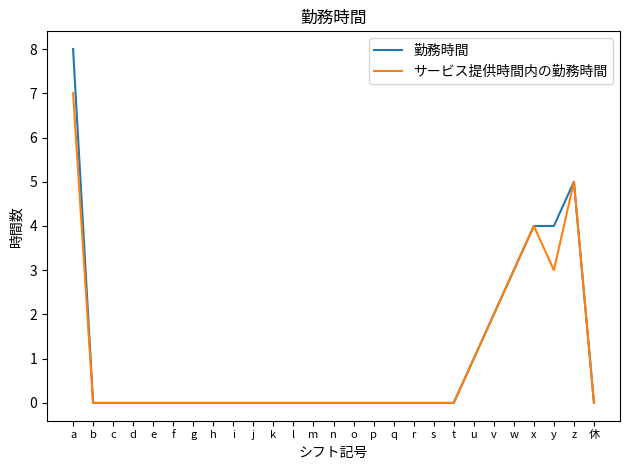

Rank the series by their maximum value, from lowest to highest.

サービス提供時間内の勤務時間, 勤務時間